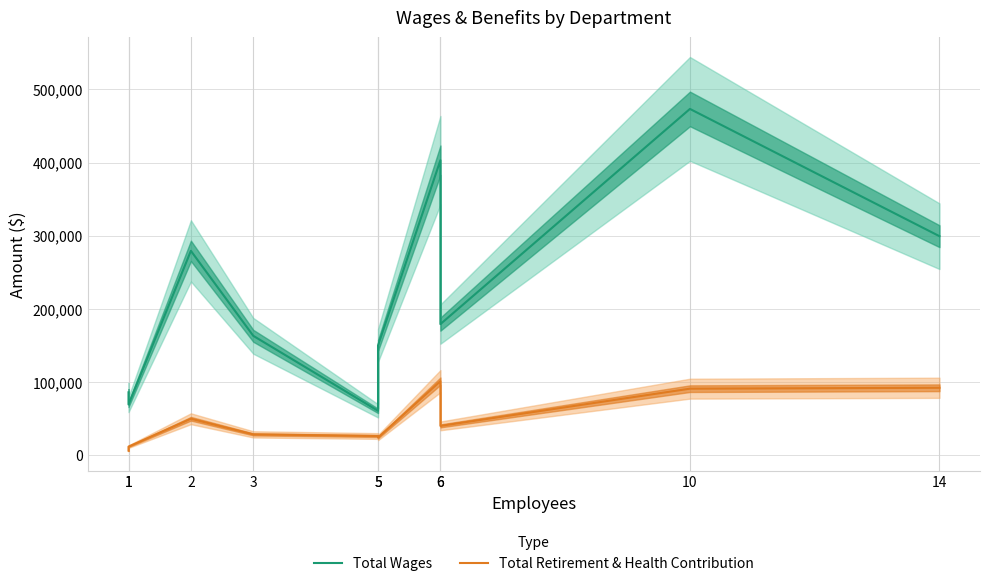

Rank the series at 3 from highest to lowest value.

Total Wages, Total Retirement & Health Contribution